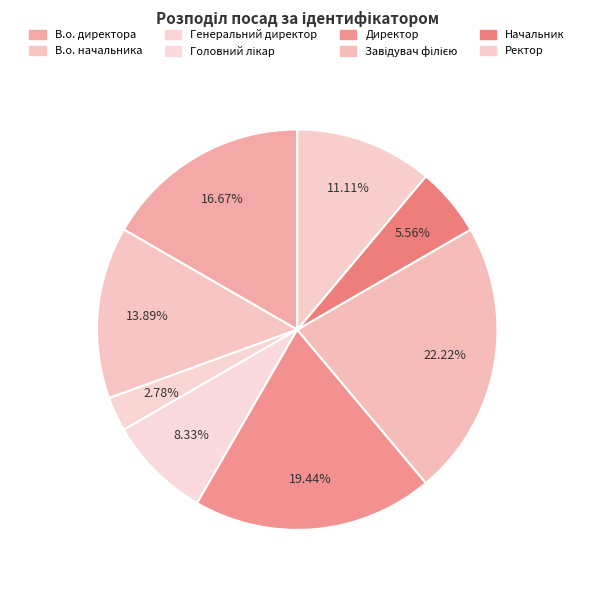

How many slices are in this pie chart?

8